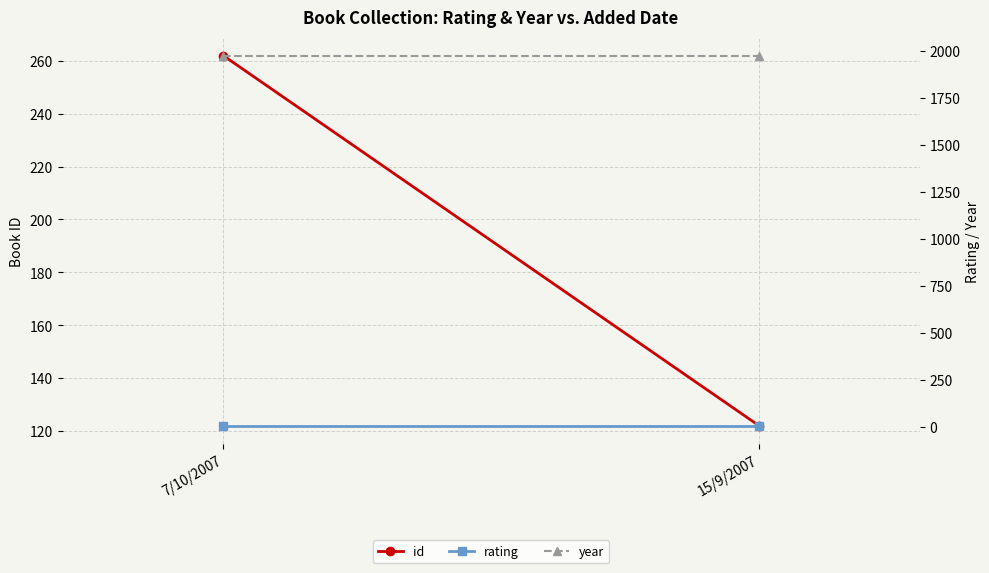

What is the difference between the id values at 7/10/2007 and 15/9/2007?

140